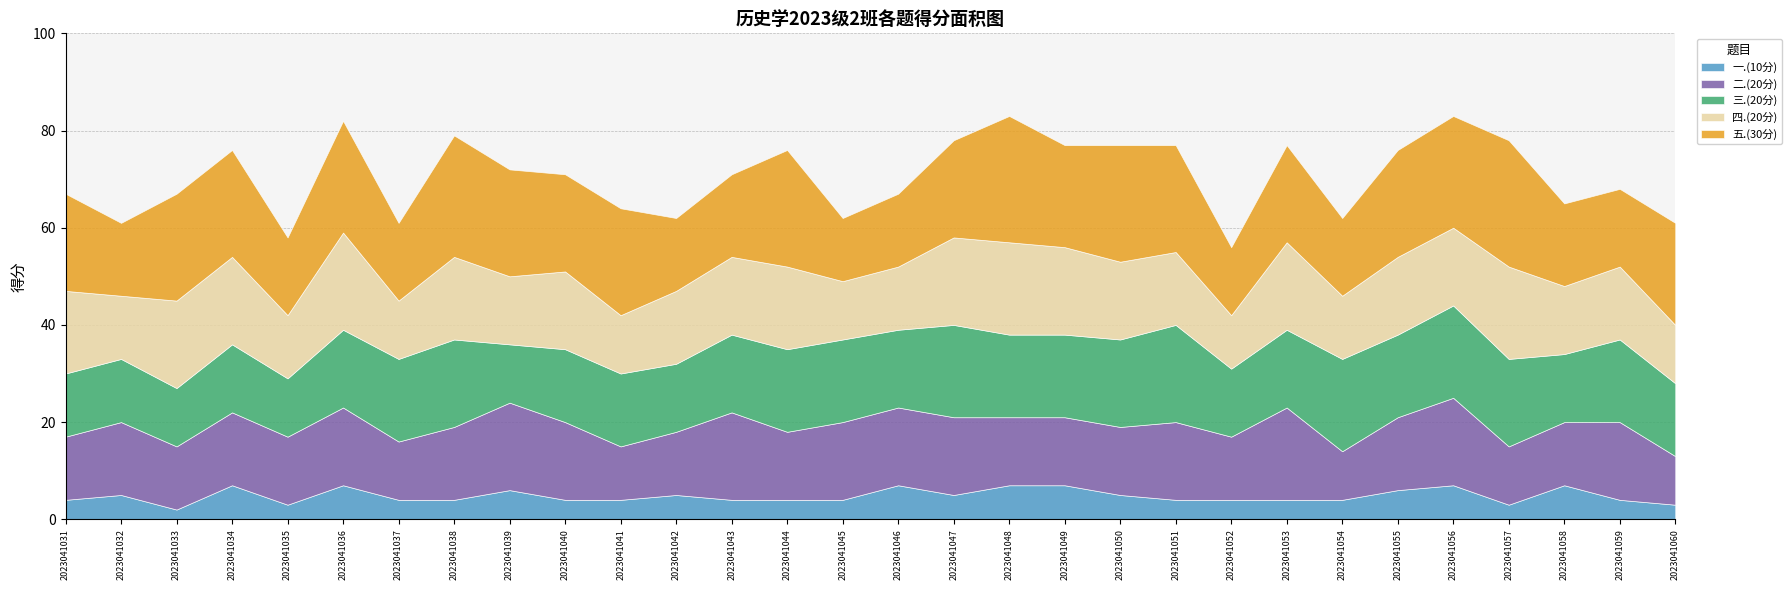

What is the total value across all series at 2023041046?

67